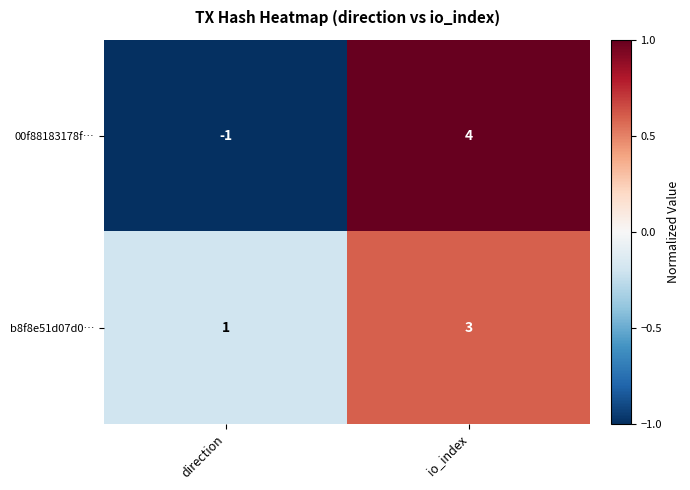

What value does the b8f8e51d07d0… series have at io_index?

3